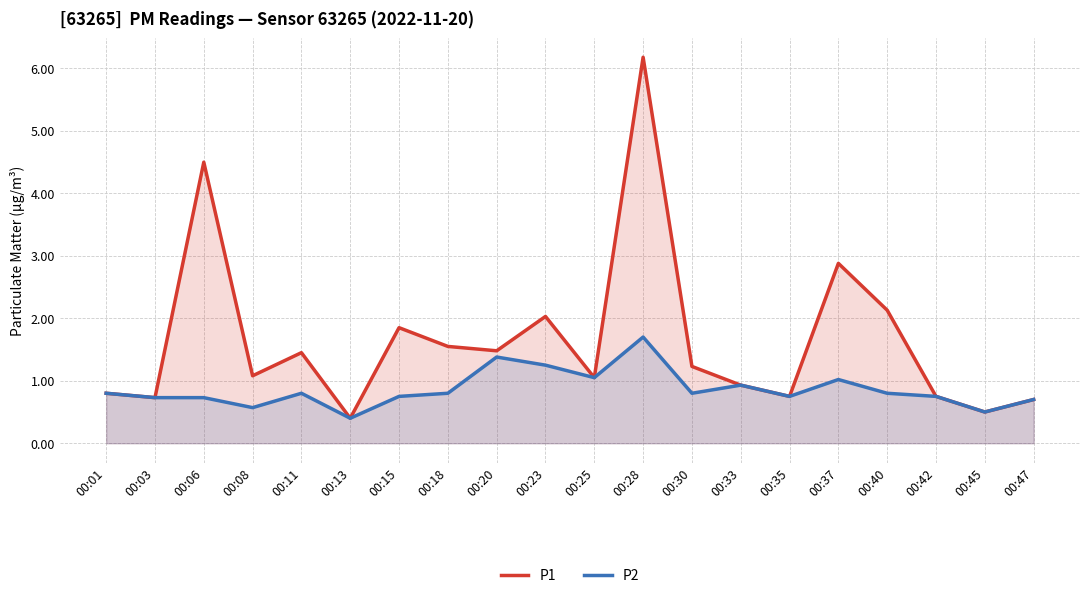

What is the difference between the second highest and second lowest values in the P2 series?

0.9